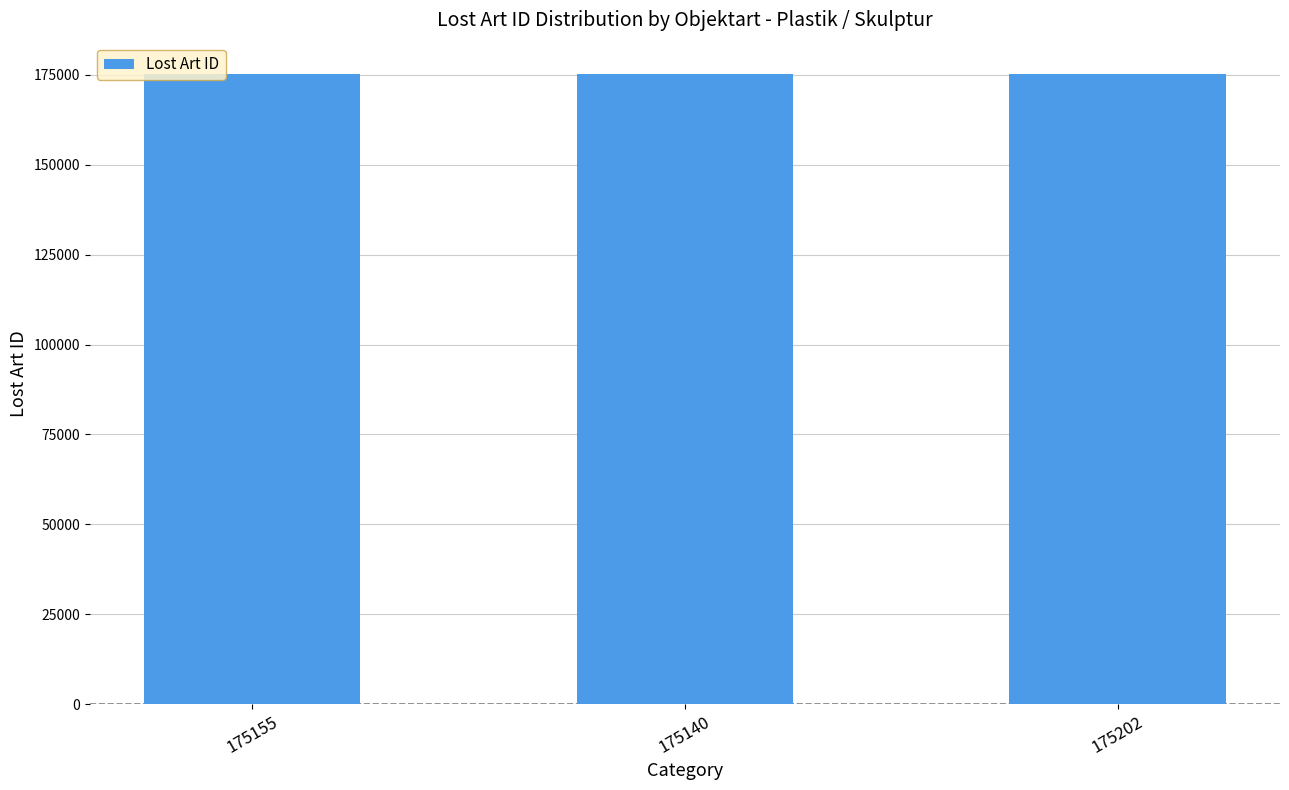

What is the sum of all values?

525497